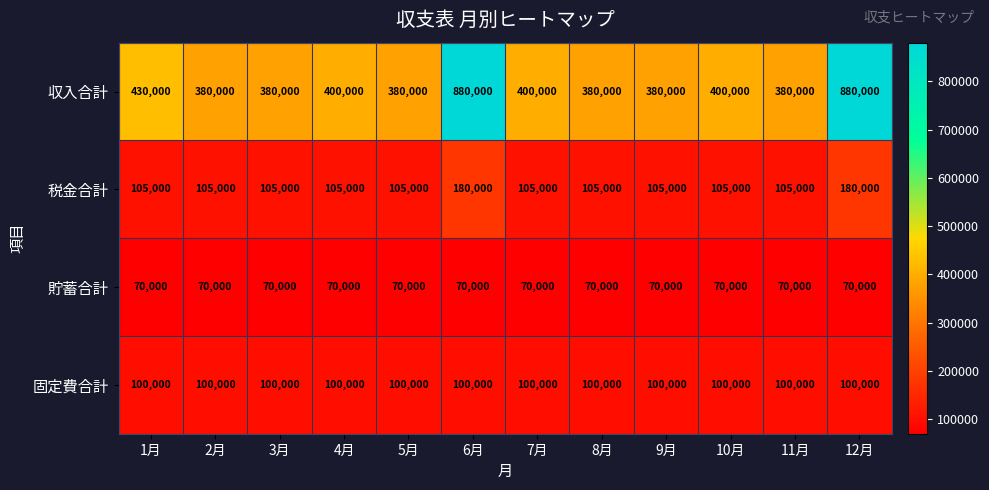

Which series has the largest total across all categories?

収入合計